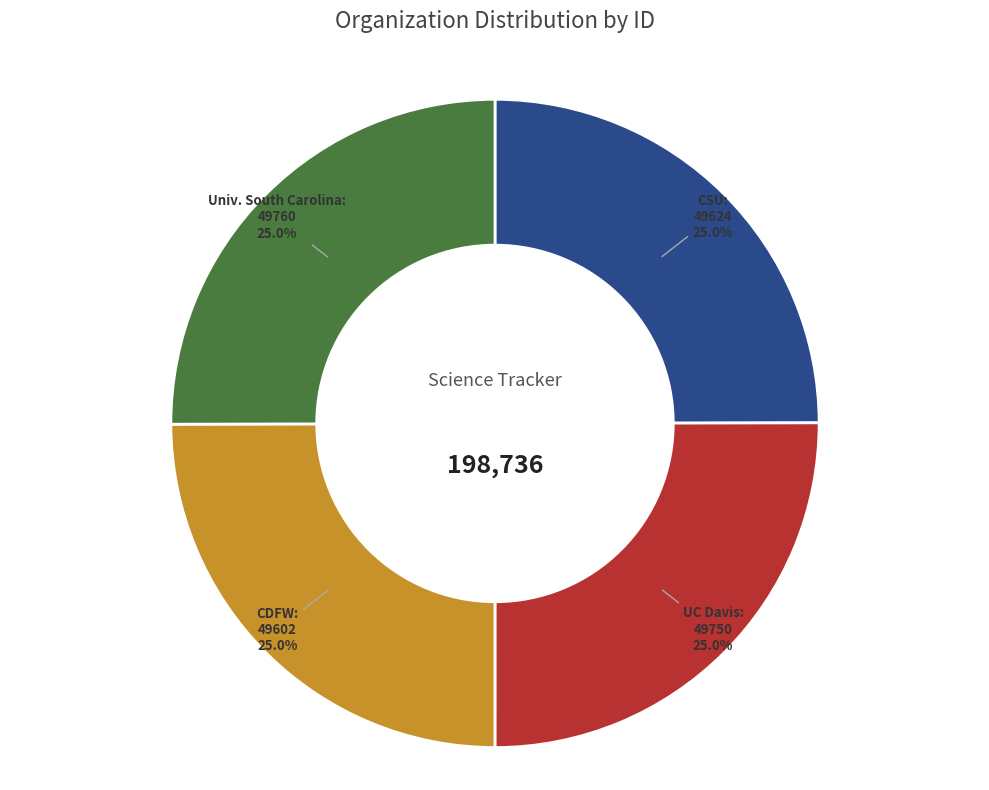

Count the number of slices in the pie.

4